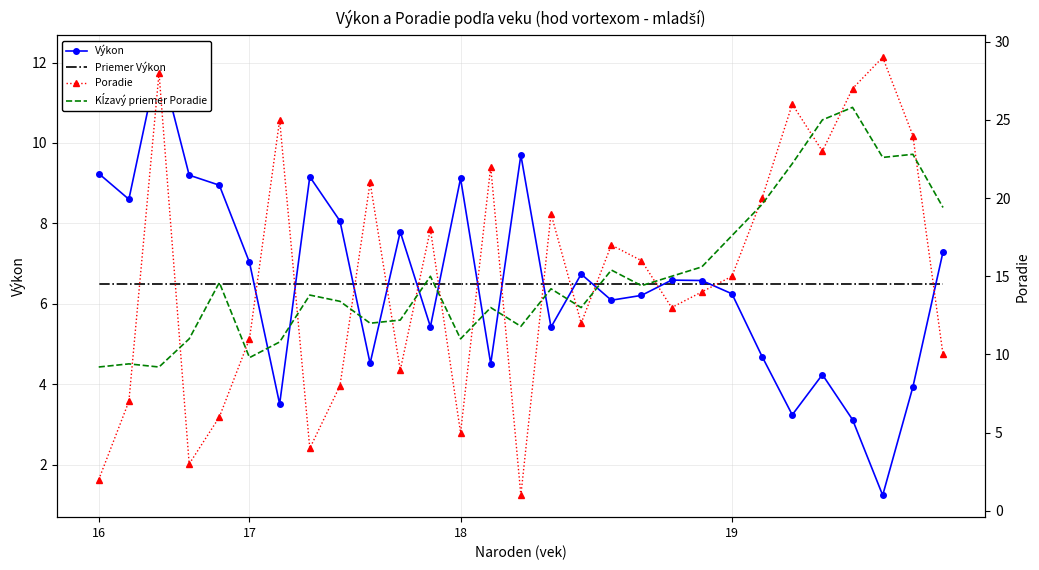

What is the total value across all series at 16?

26.9